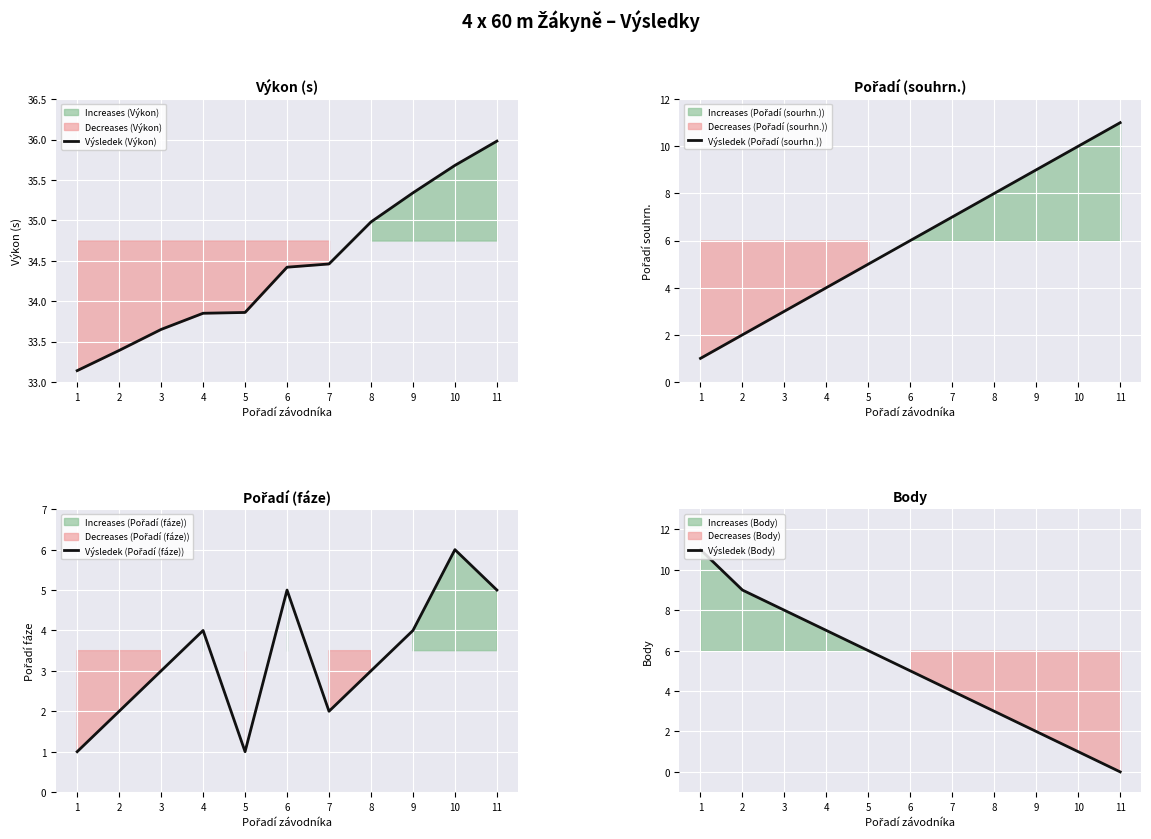

After their last crossing, which series has the higher values: Výsledek (Body) or Výsledek (Pořadí (sourhn.))?

Výsledek (Pořadí (sourhn.))